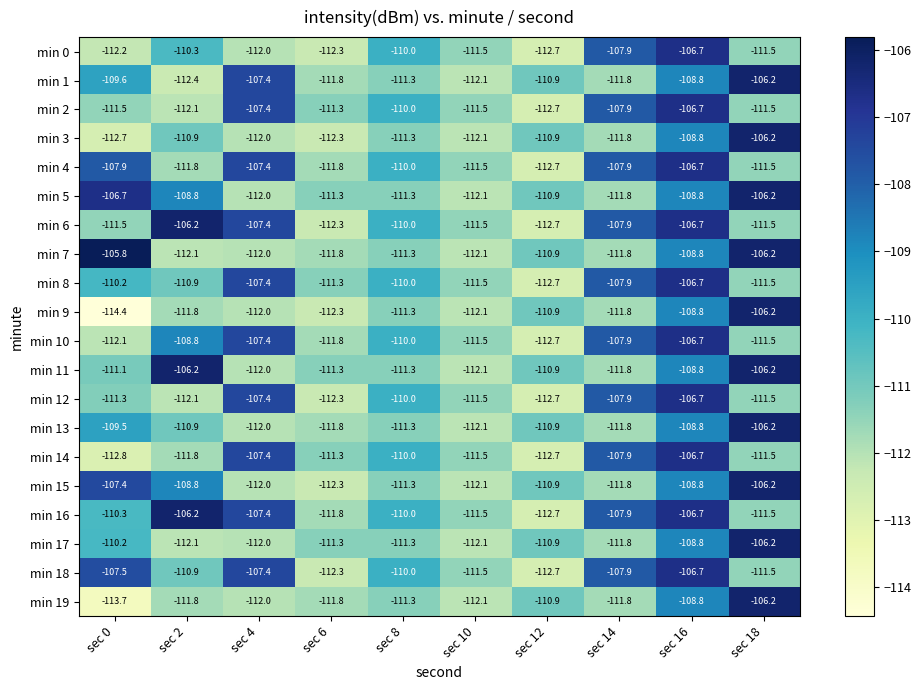

True or false: min 13 has a value of -171.8 at sec 2.

False